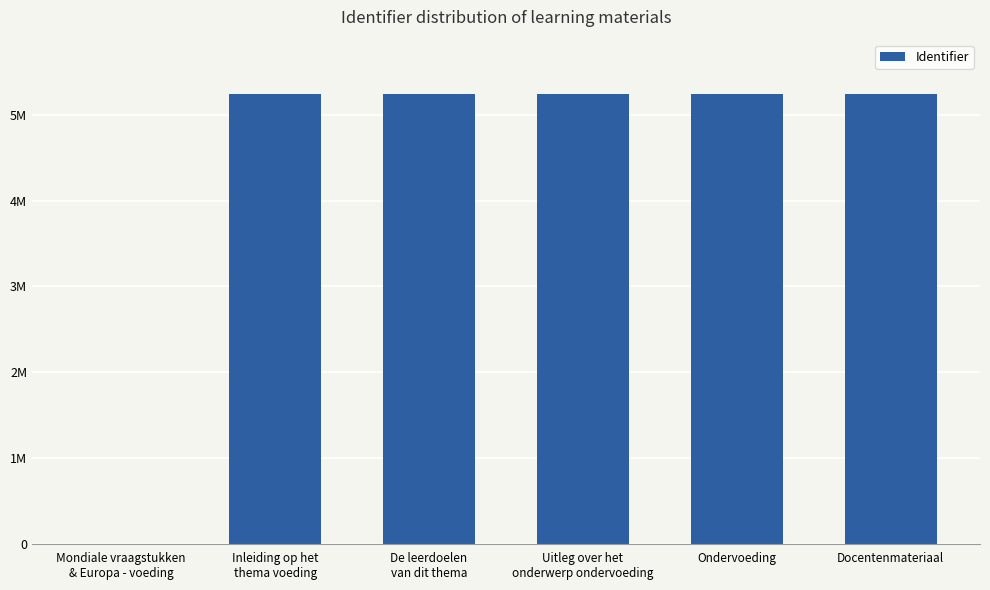

What is the label of the 1st bar from the left?

Mondiale vraagstukken
& Europa - voeding